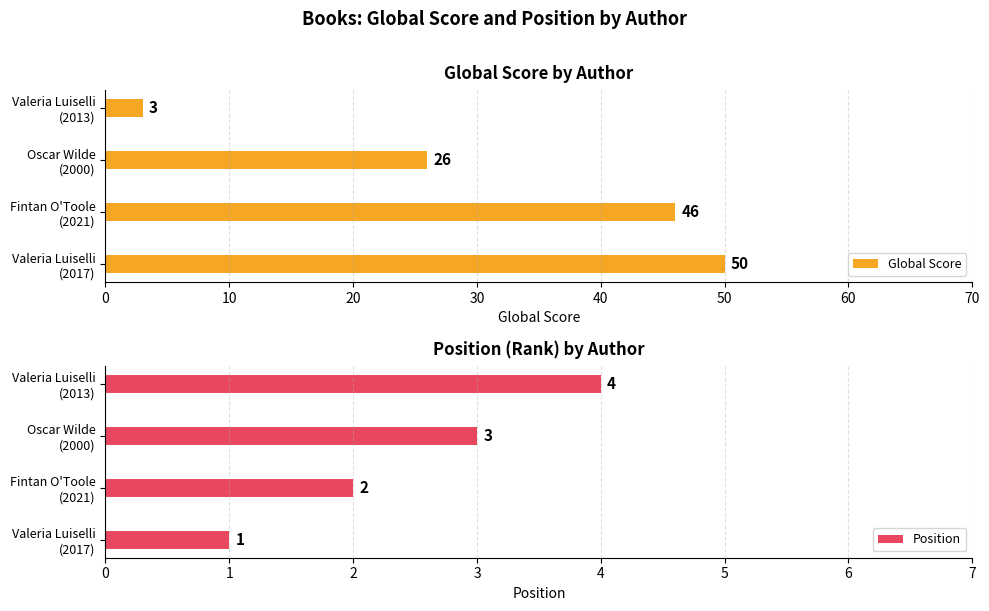

What is the average value of the Global Score series?

31